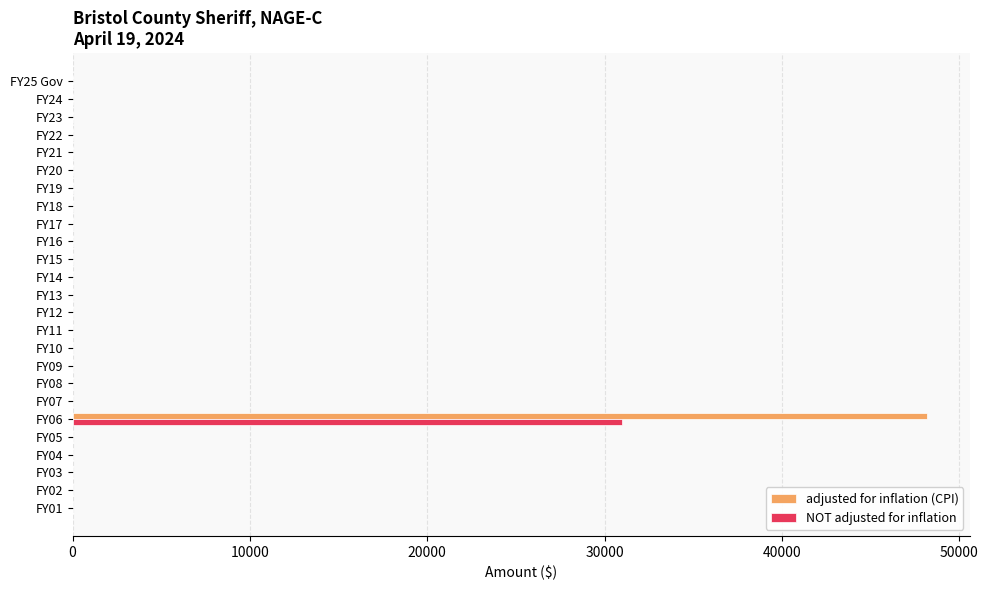

What is the sum of all NOT adjusted for inflation values?

30980